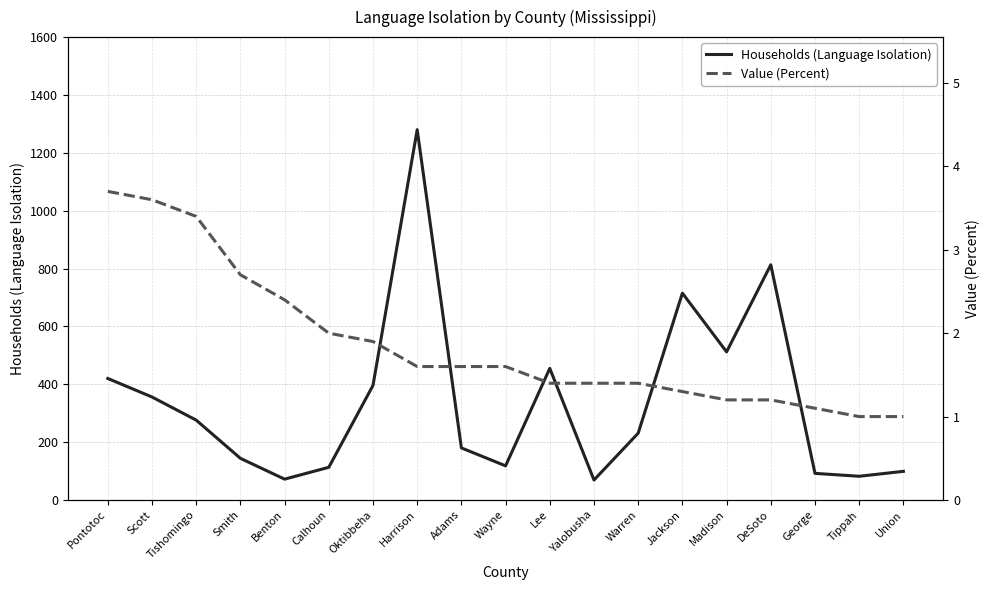

Which label corresponds to the largest value in the chart?

Harrison